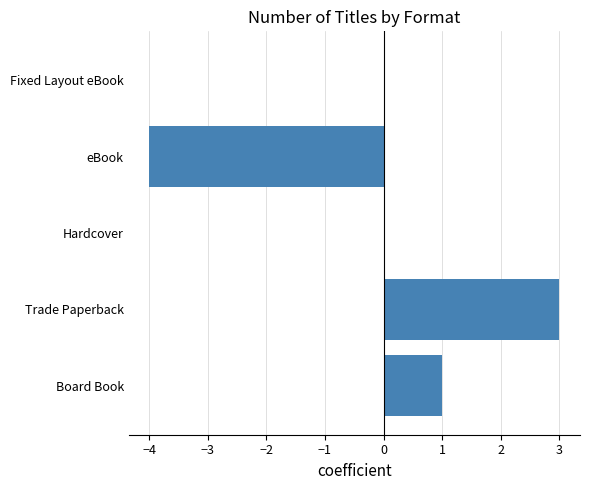

Which label corresponds to the largest value in the chart?

Trade Paperback